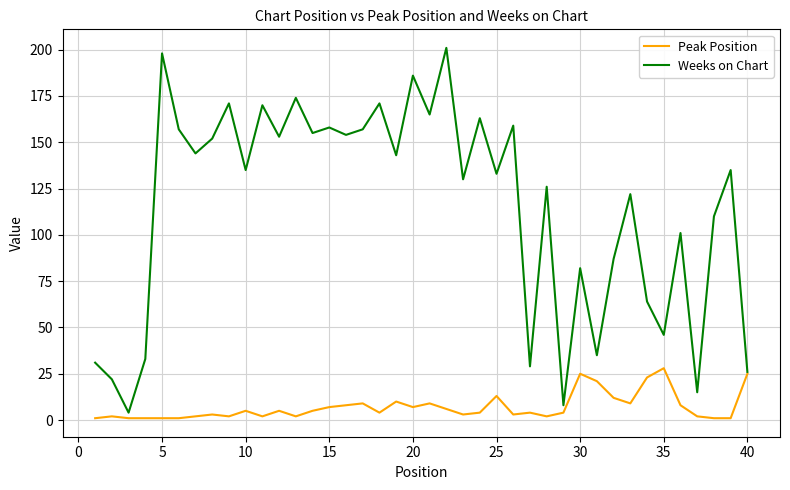

Rank the series by their maximum value, from lowest to highest.

Peak Position, Weeks on Chart